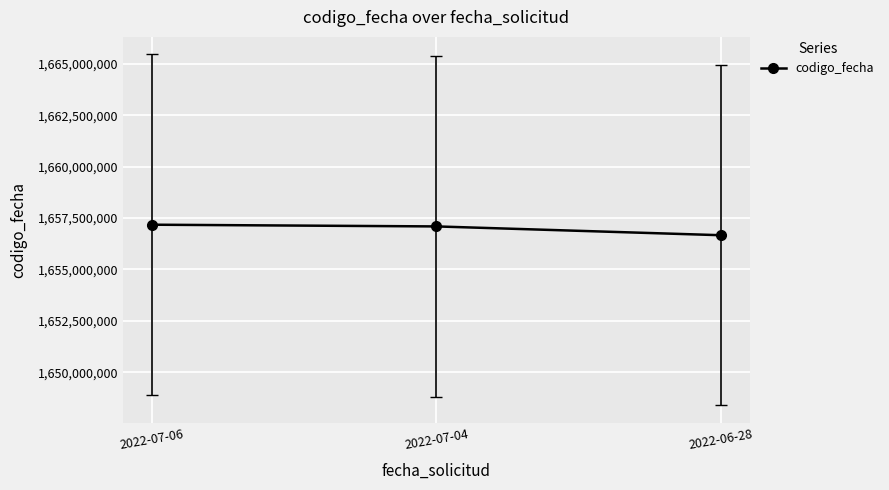

True or false: the data shows 1657094728 at 2022-07-04.

True